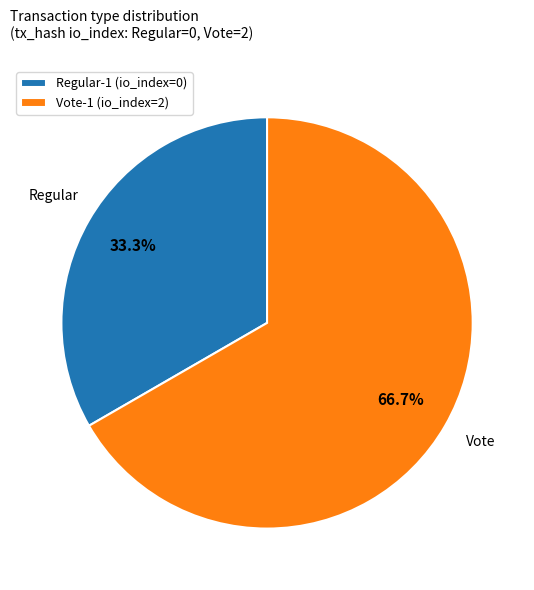

Rank the categories by value from highest to lowest.

Vote-1 (io_index=2), Regular-1 (io_index=0)